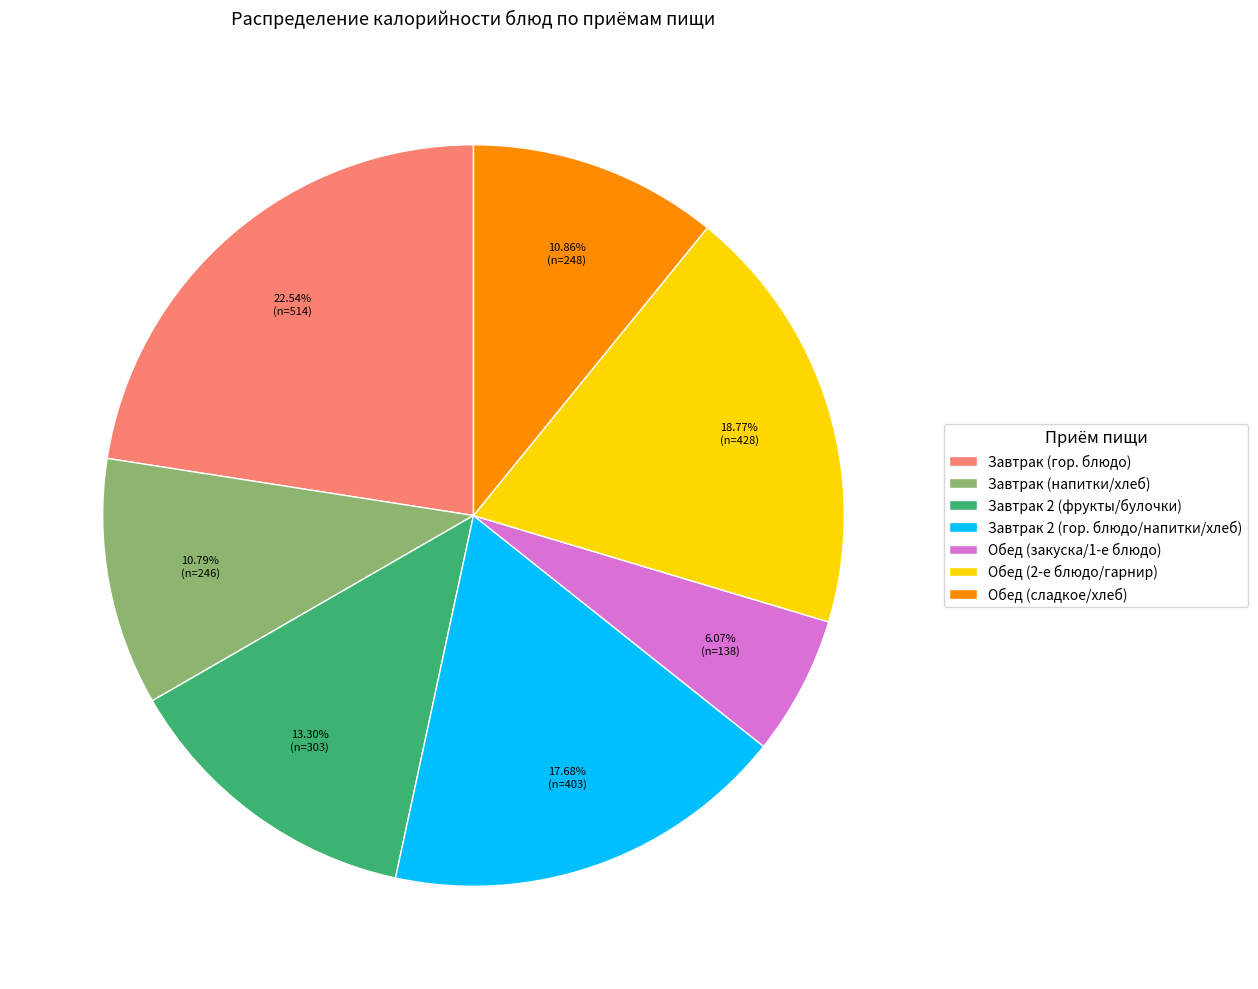

Which has a higher value, Завтрак 2 (фрукты/булочки) or Обед (сладкое/хлеб)?

Завтрак 2 (фрукты/булочки)